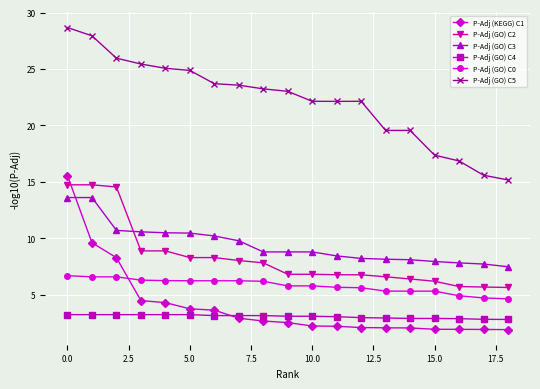

Which series has the widest spread of values?

P-Adj (KEGG) C1